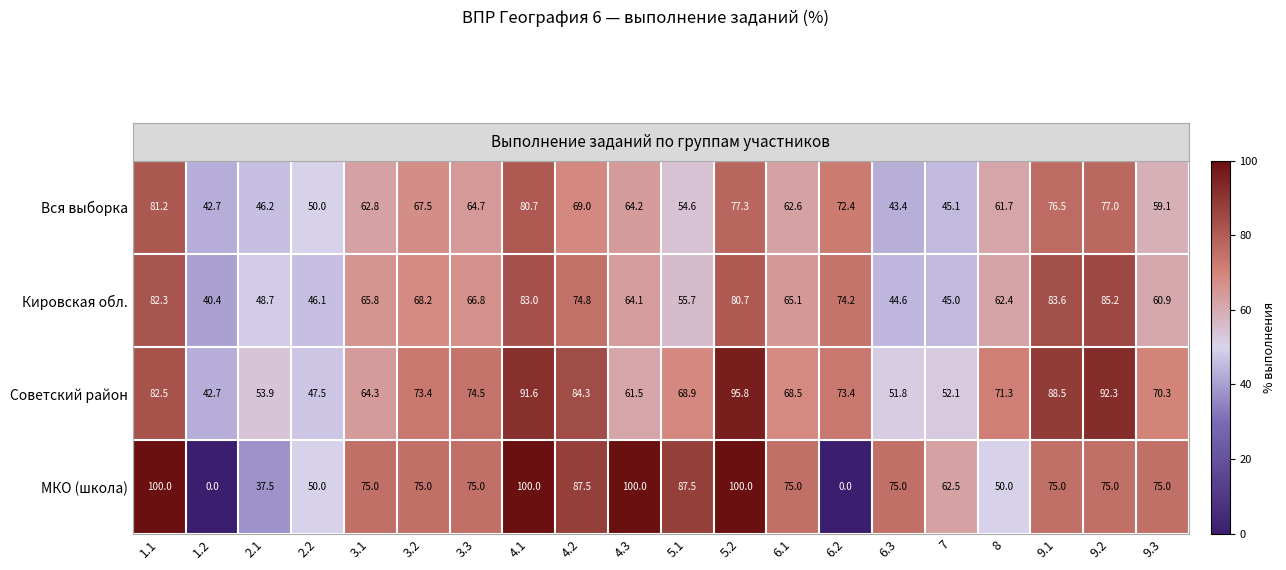

How many categories are shown in the chart?

20